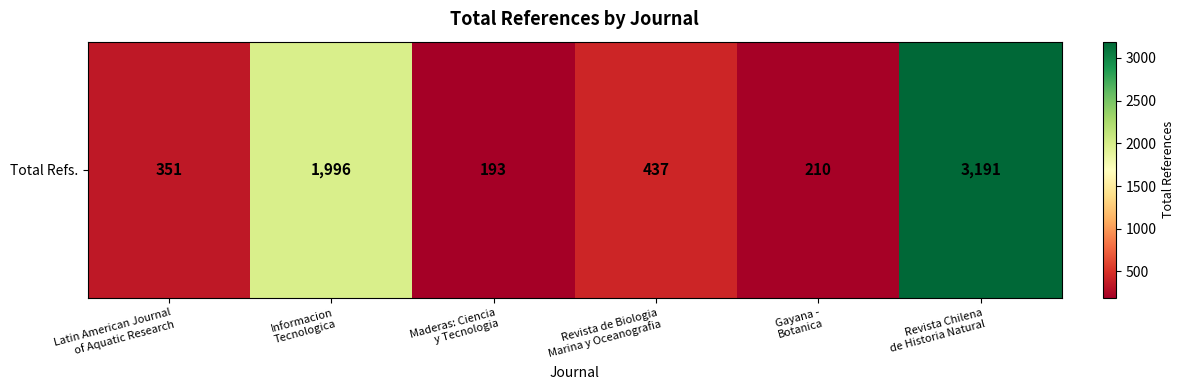

The chart shows a value of 3191 at Revista Chilena
de Historia Natural. True or false?

True